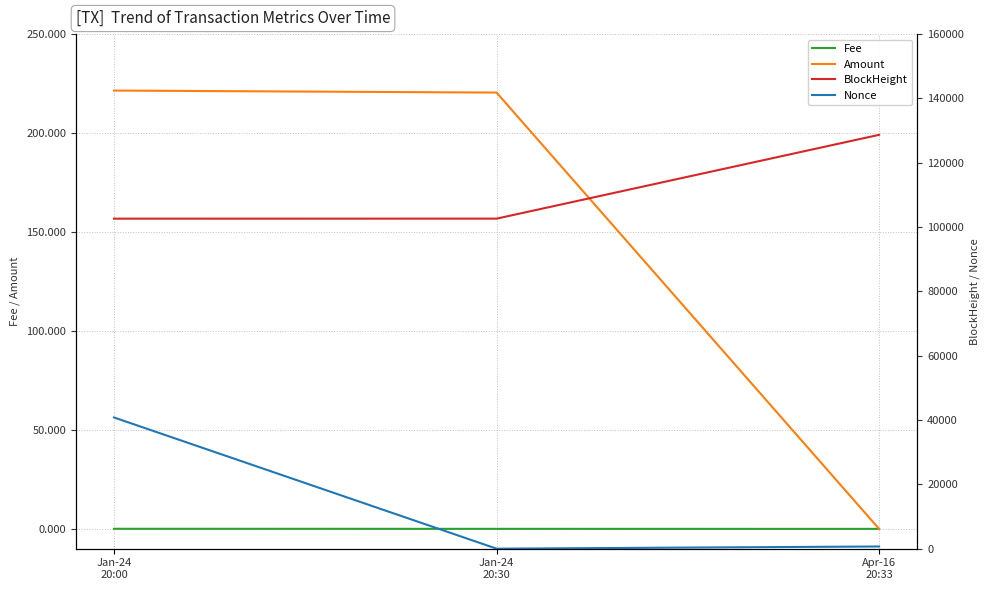

Which label corresponds to the smallest value in the chart?

Jan-24
20:30